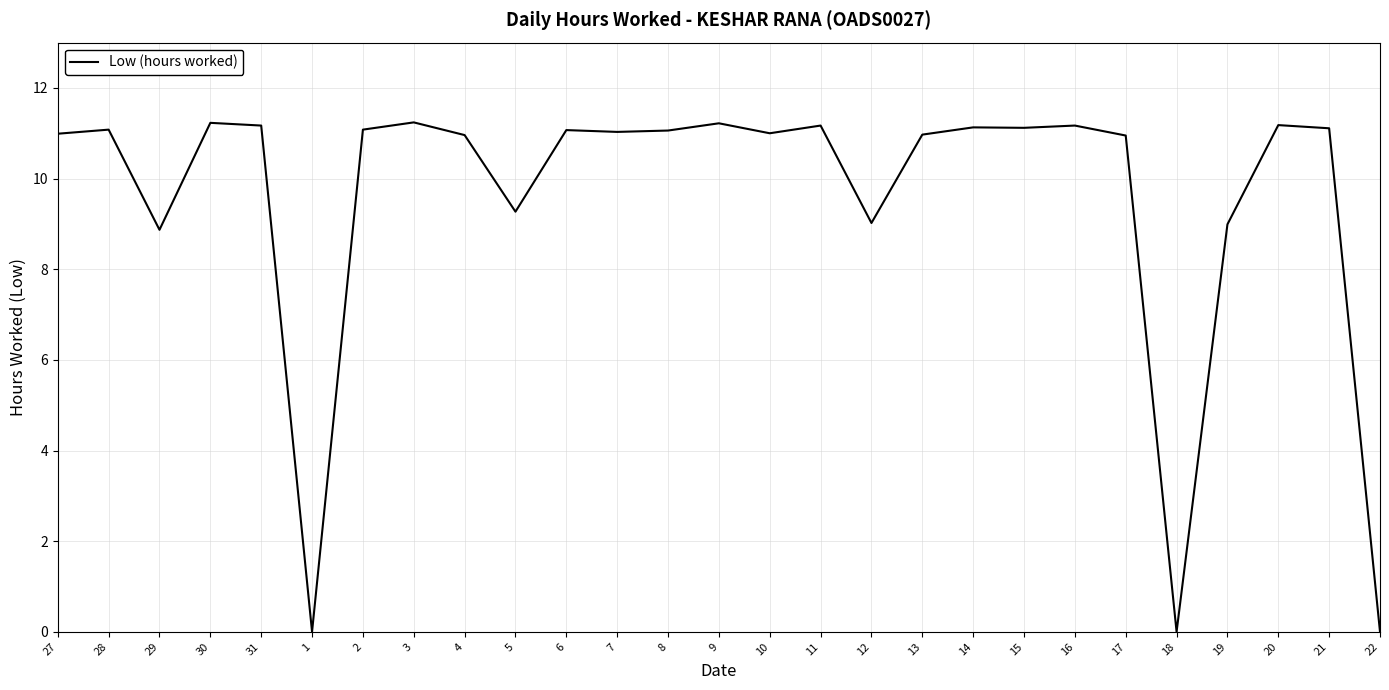

What is the ratio of the value at 3 to the value at 21?

1.0